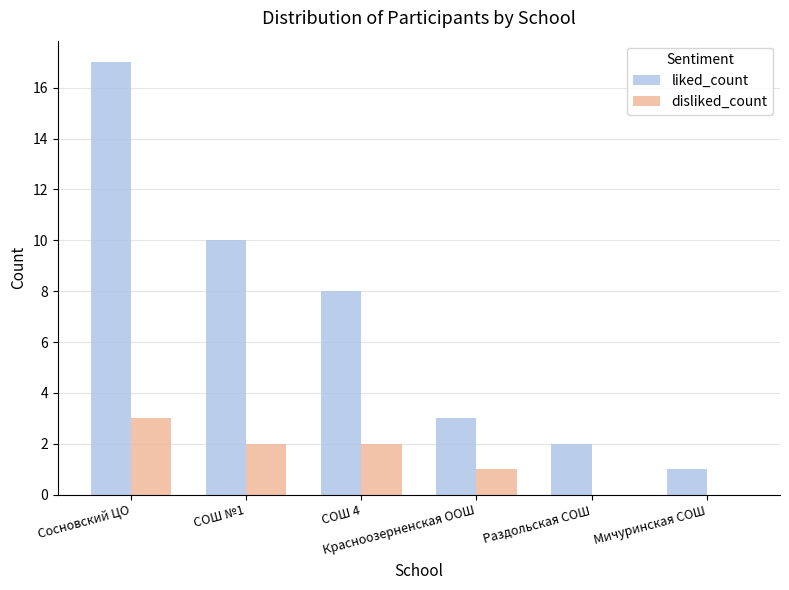

Which series has the largest total across all categories?

liked_count